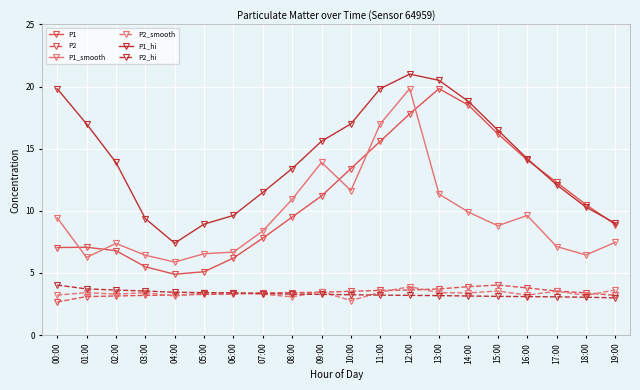

True or false: P1 and P1_smooth cross at least once.

True